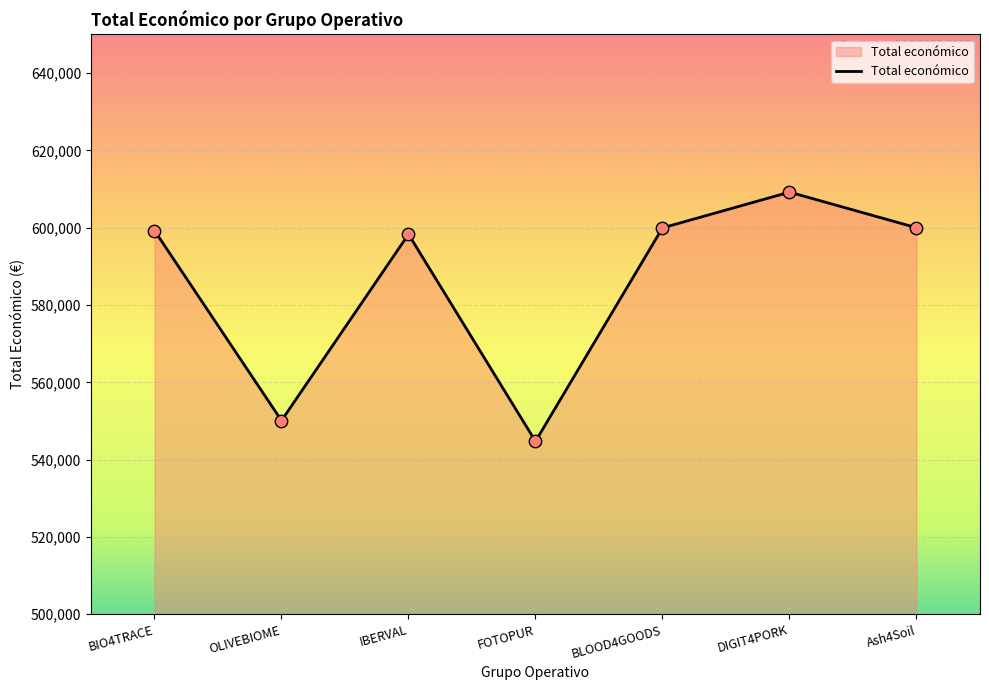

What is the change in value from OLIVEBIOME to Ash4Soil?

+49889